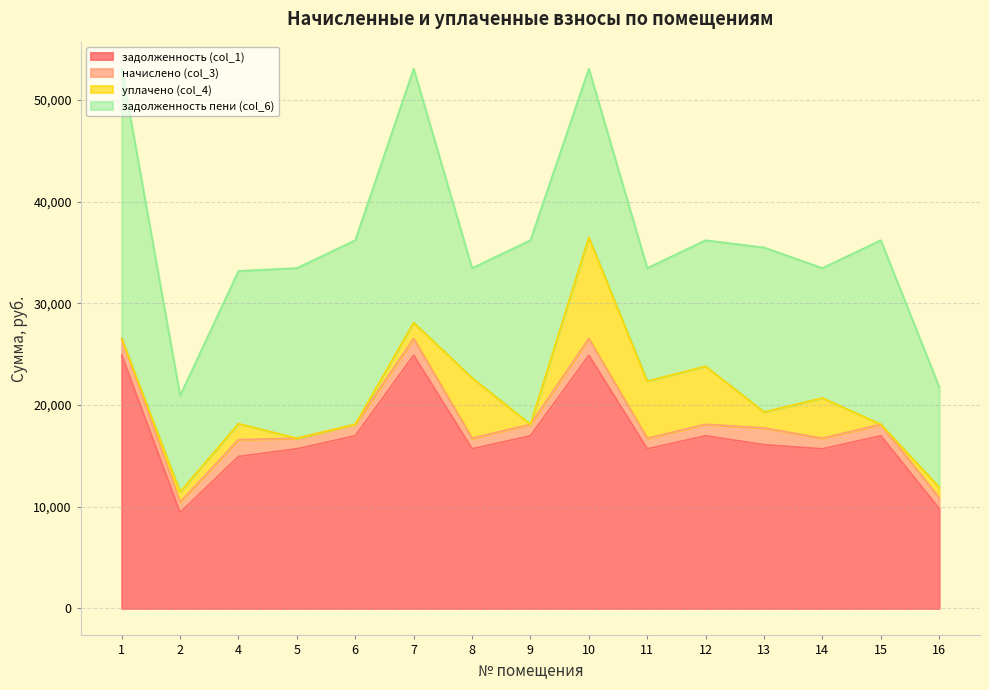

True or false: задолженность пени (col_6) has a value of 11120.8 at 11.

True